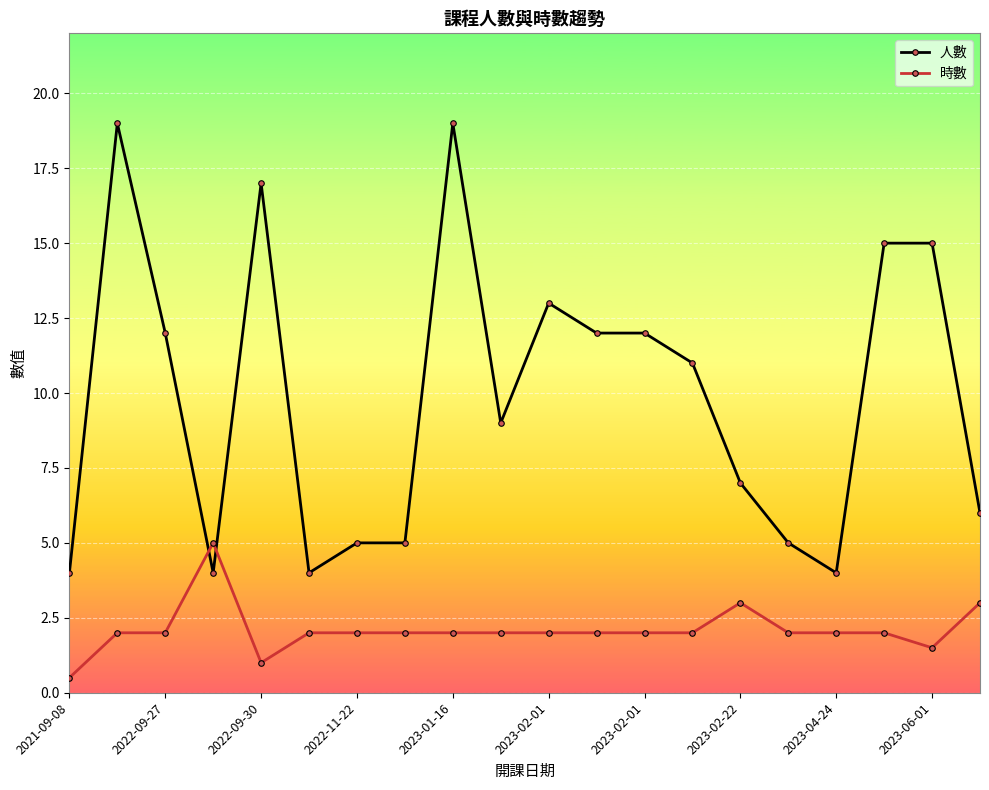

What is the value of the 人數 point at the 9th from the left?

19.0